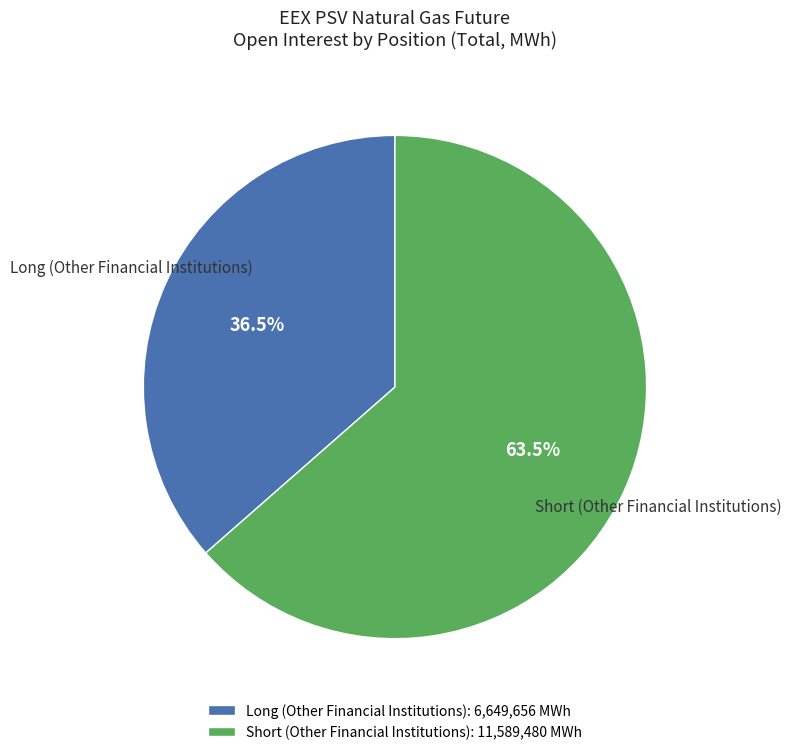

Does any single category account for the majority?

Yes